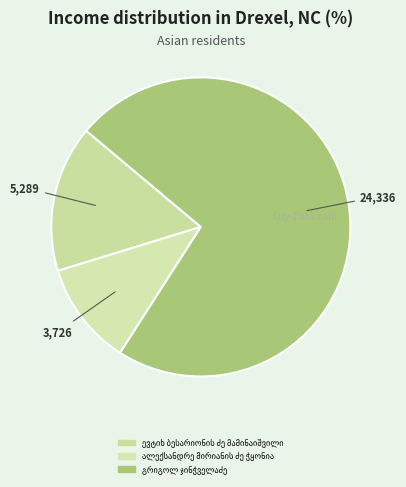

Is the sum of გრიგოლ ჯინჭველაძე and ალექსანდრე მირიანის ძე ჭყონია greater than half?

Yes